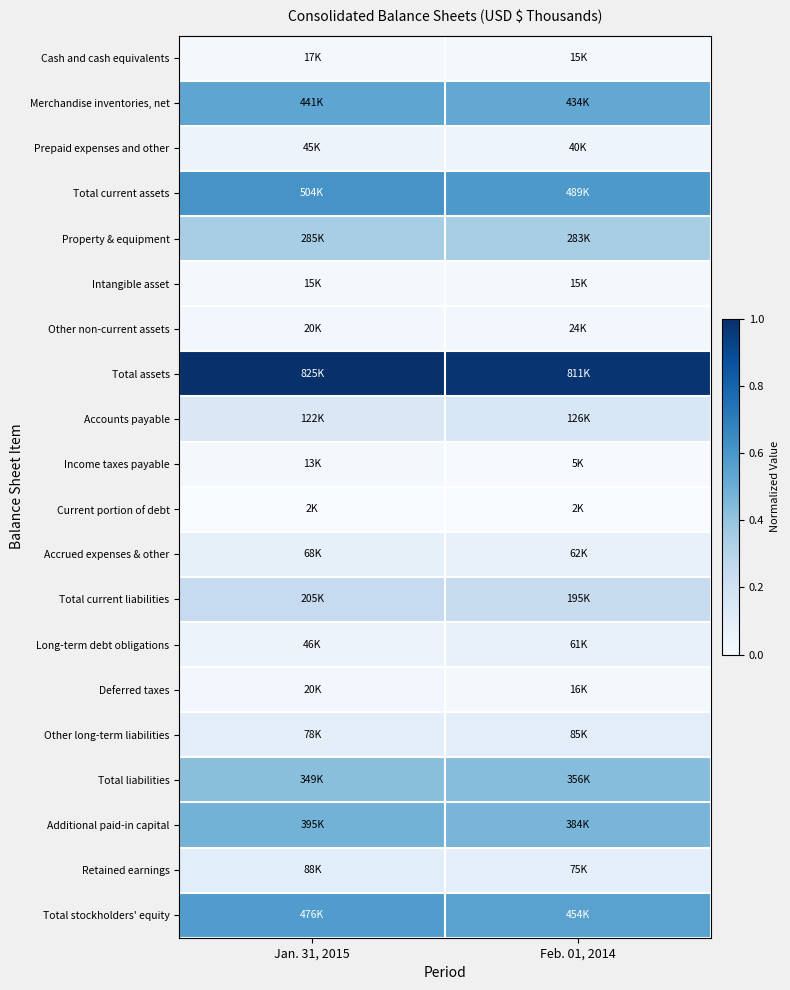

Which category has the highest value across all series?

Jan. 31, 2015